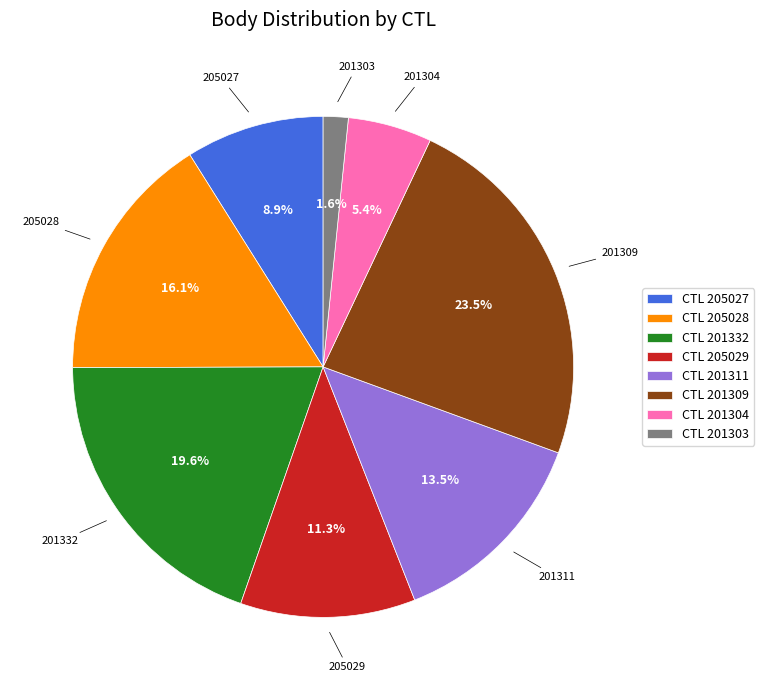

How many slices are in this pie chart?

8